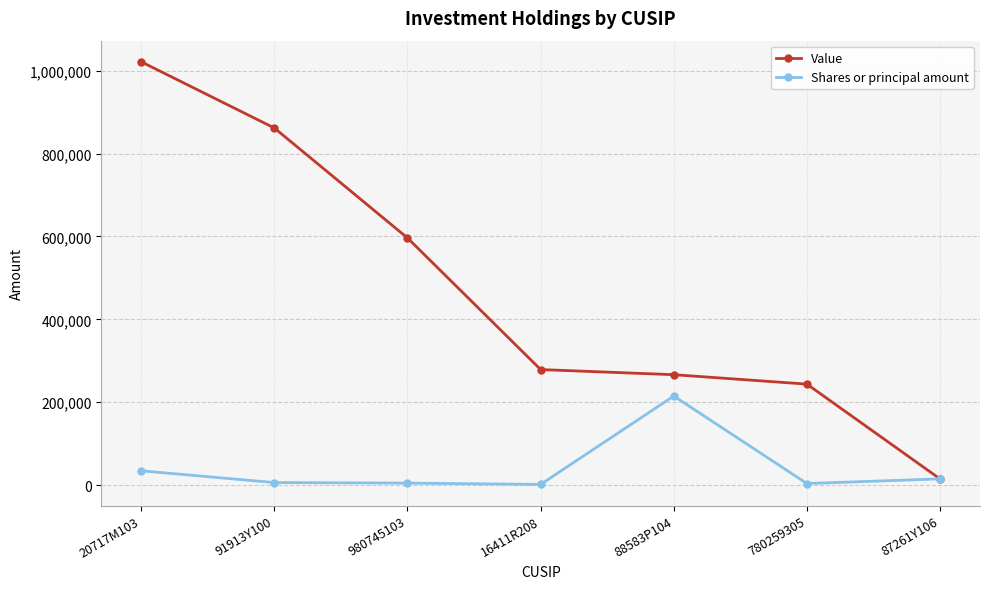

True or false: Value has a value of 142165 at 780259305.

False